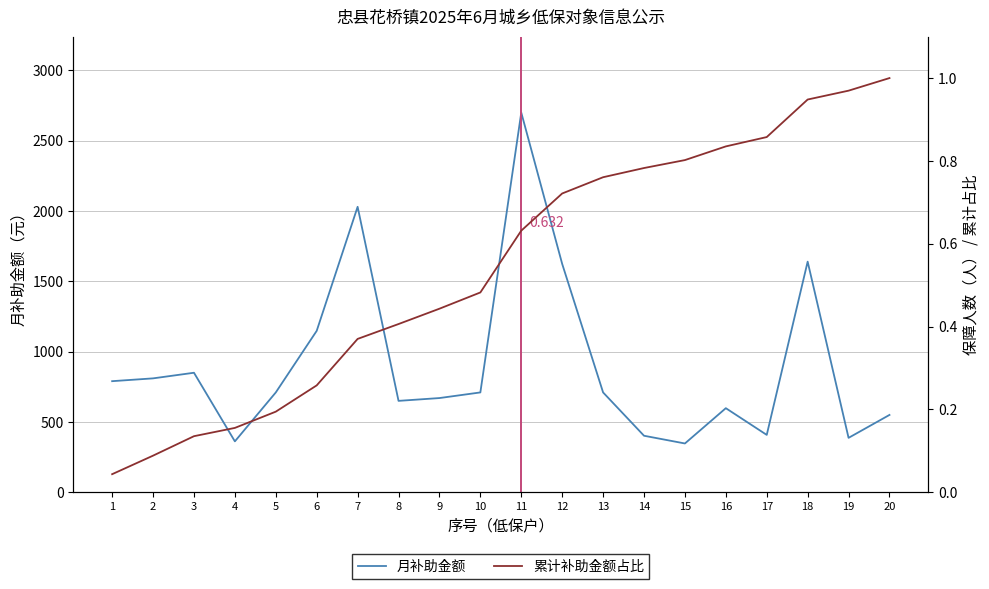

At which label does 累计补助金额占比 reach its minimum?

1